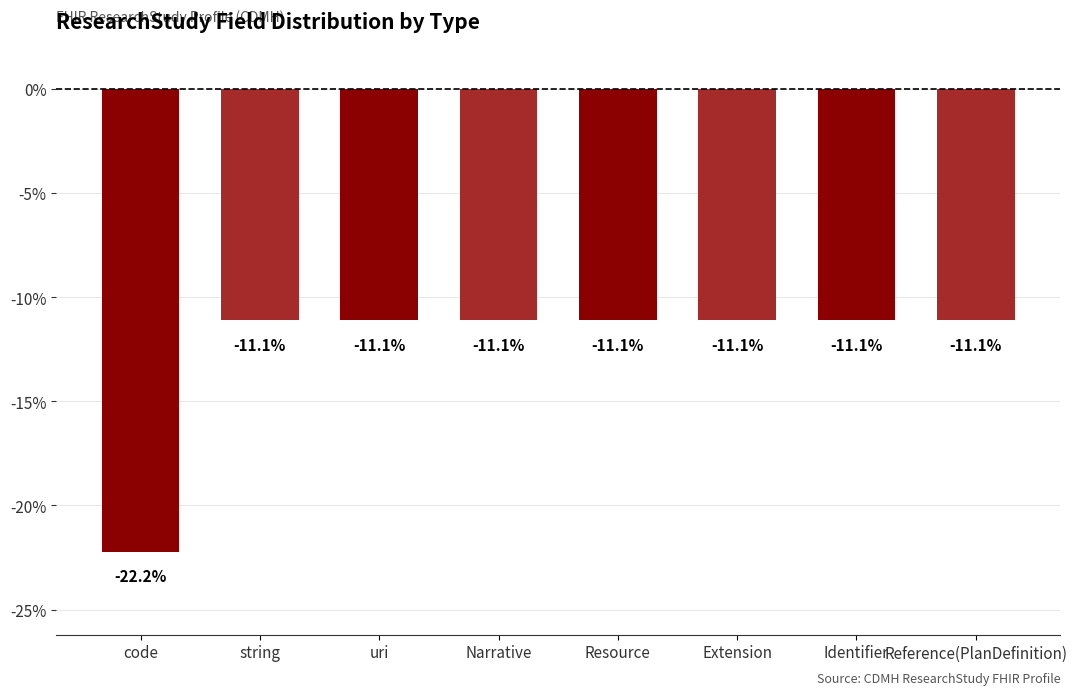

Are the bars horizontal?

No